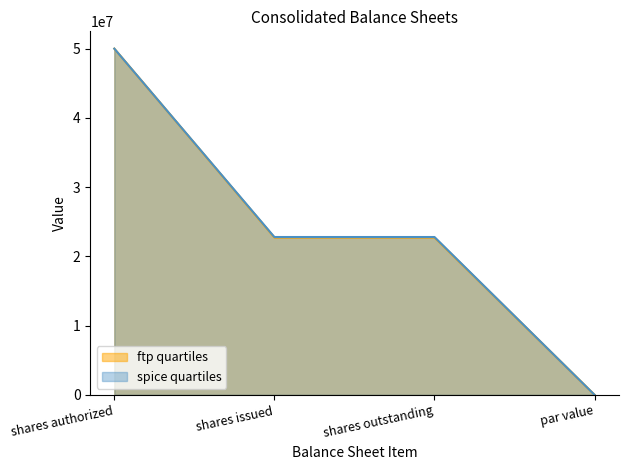

What is the sum of the ftp quartiles values at shares outstanding and par value?

22718077